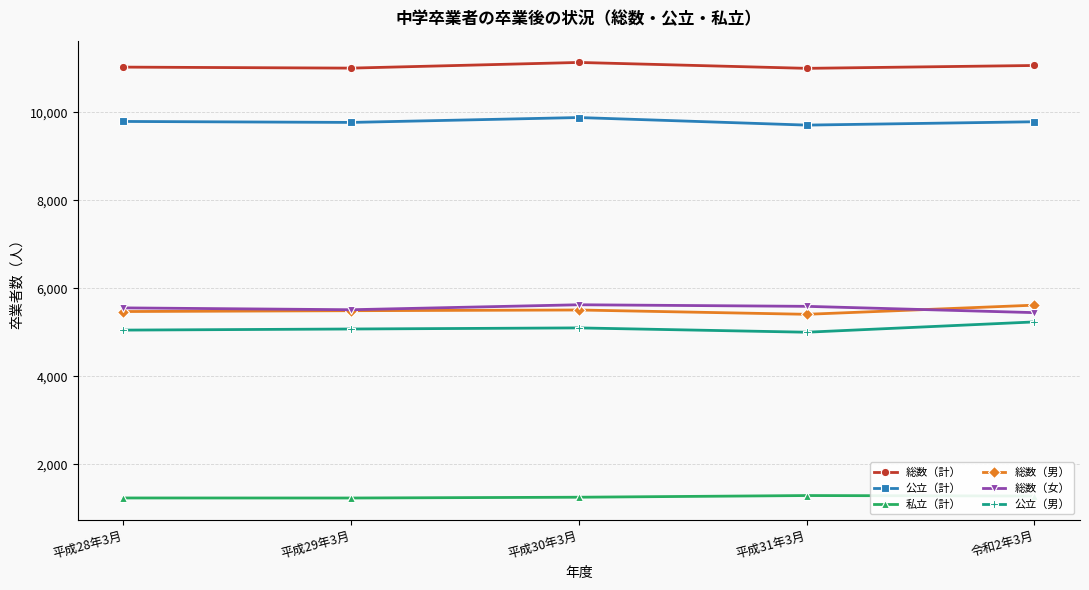

What is the difference between the second highest and minimum values in the 総数（男） series?

98